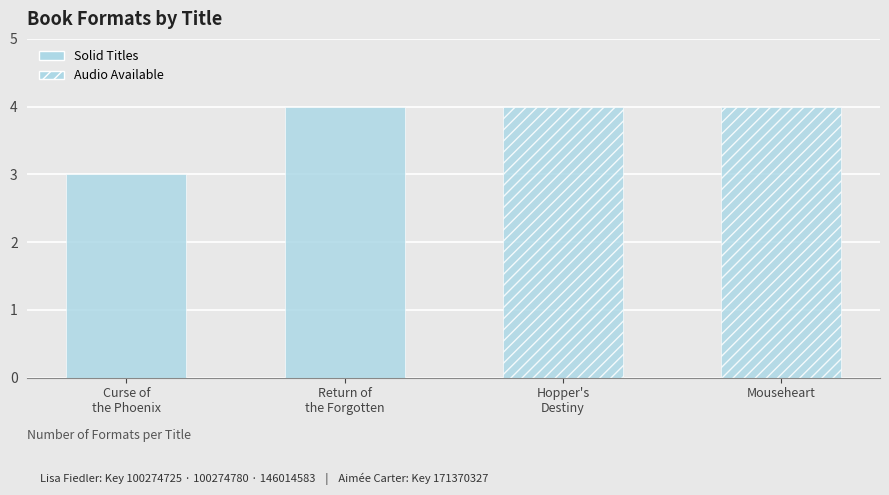

What is the label of the 3rd bar from the right?

Return of the Forgotten